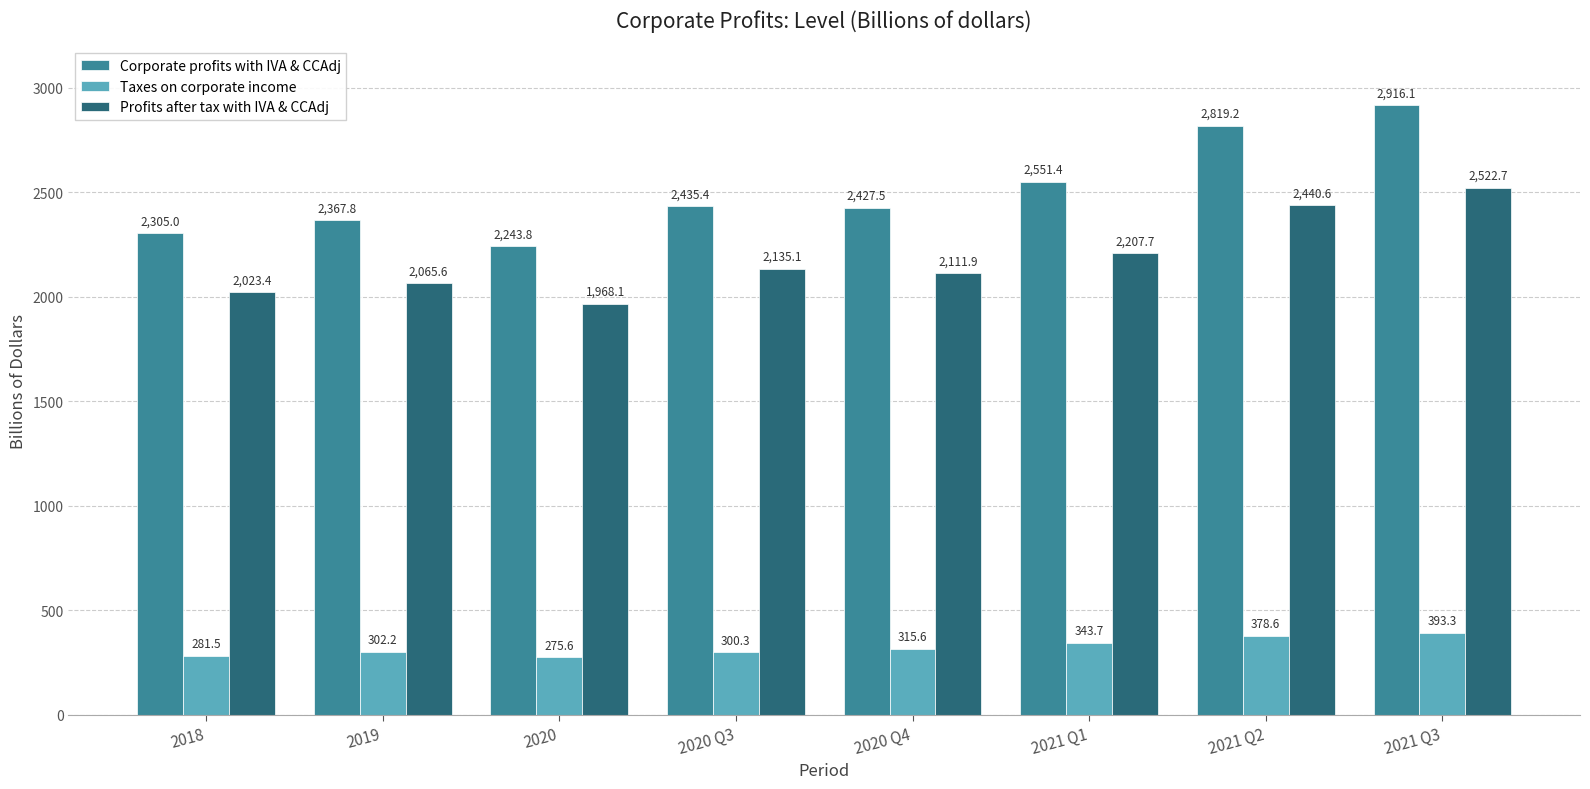

At which label is Corporate profits with IVA & CCAdj closest to 2579?

2021 Q1